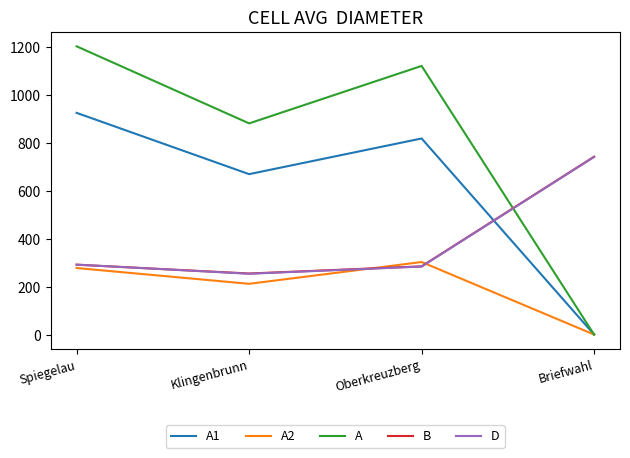

True or false: A2 has more than 2 points higher than both neighbors.

False